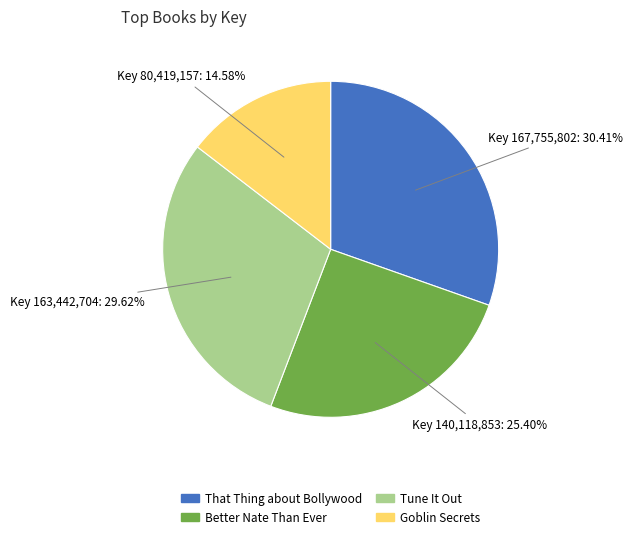

To the nearest percent, what is the difference between the Better Nate Than Ever and Goblin Secrets slice percentages?

11%